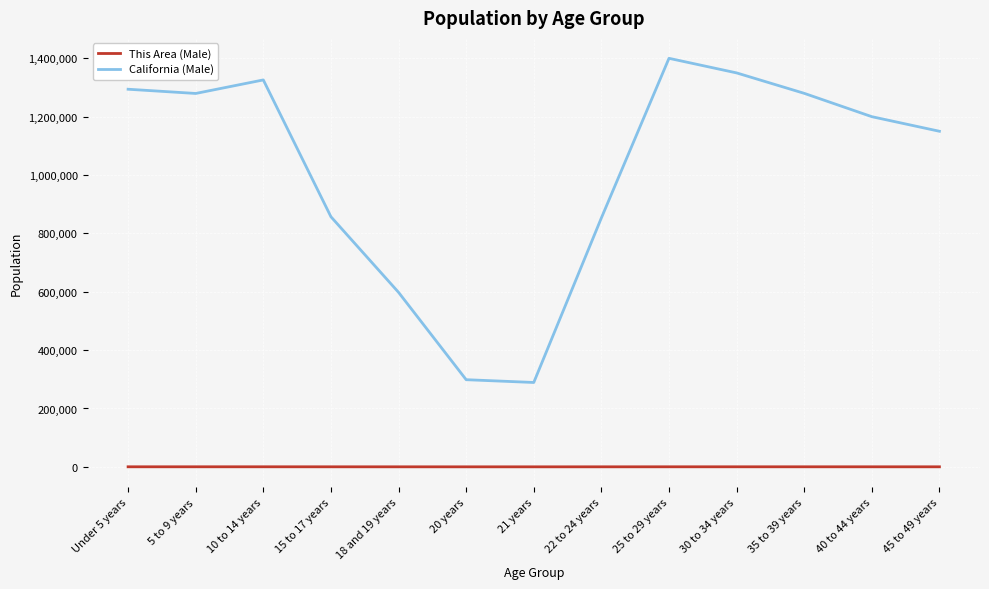

Which category has the highest value across all series?

25 to 29 years